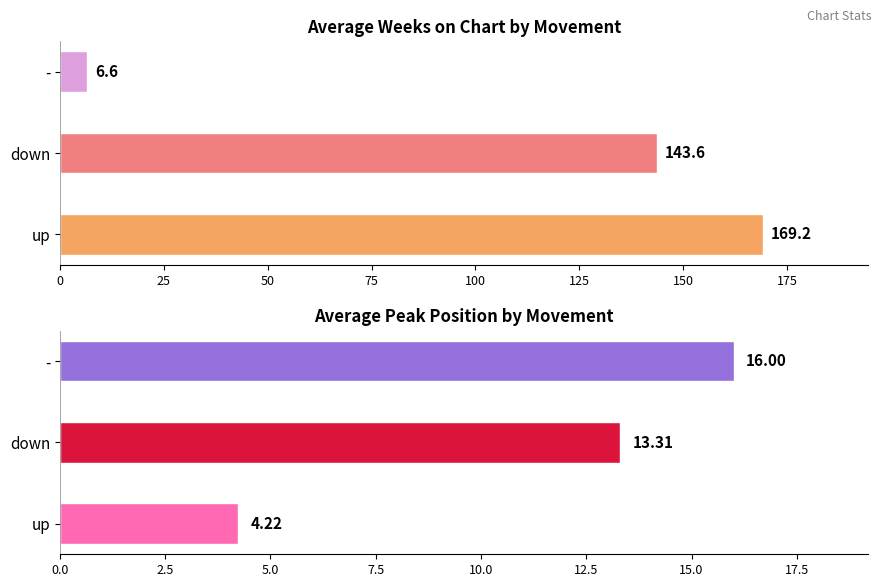

Which series has the largest total across all categories?

Avg Weeks on Chart